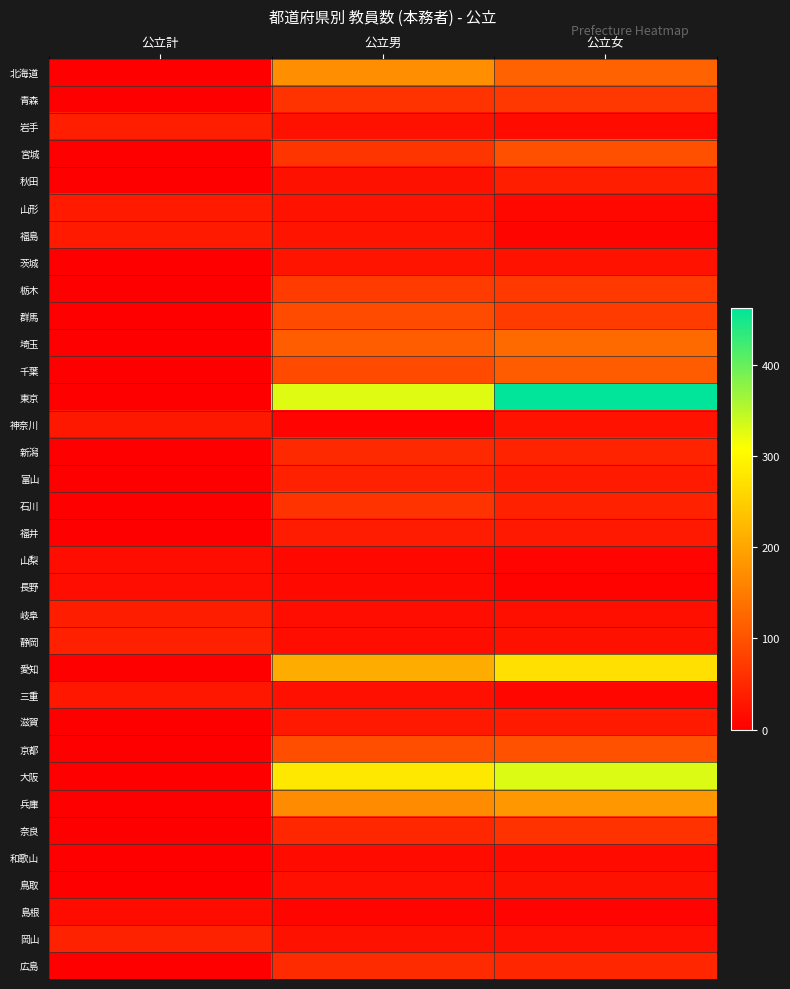

At how many categories does at least one series exceed 284?

2